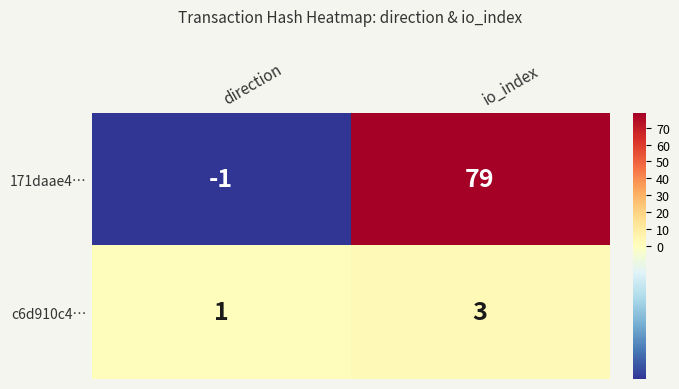

At io_index, list the series in order from smallest to largest.

c6d910c4…, 171daae4…